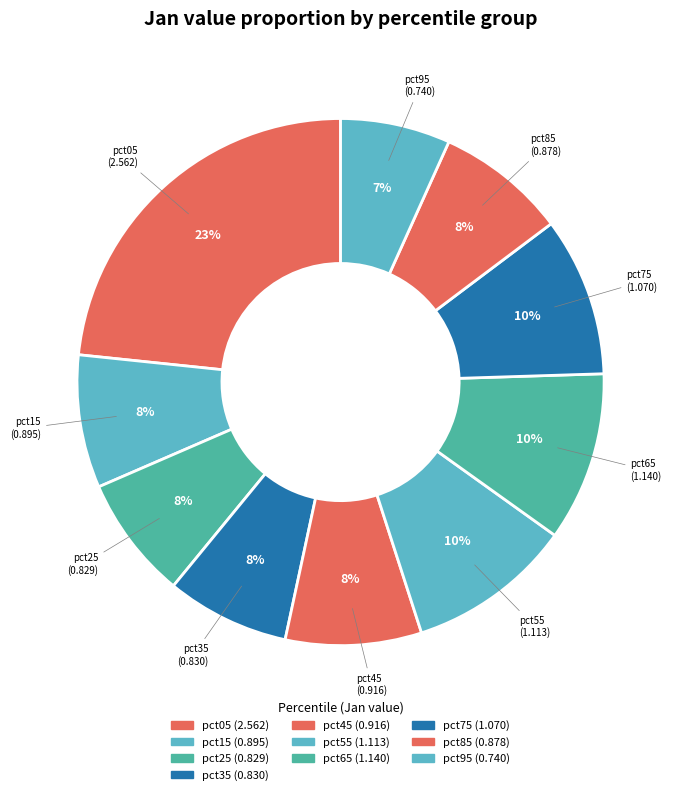

To the nearest percent, what is the combined percentage of pct75 and pct05?

33%